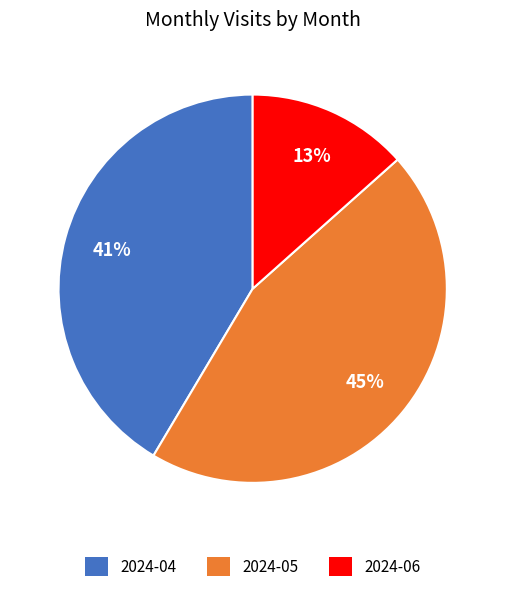

How many slices are in this pie chart?

3